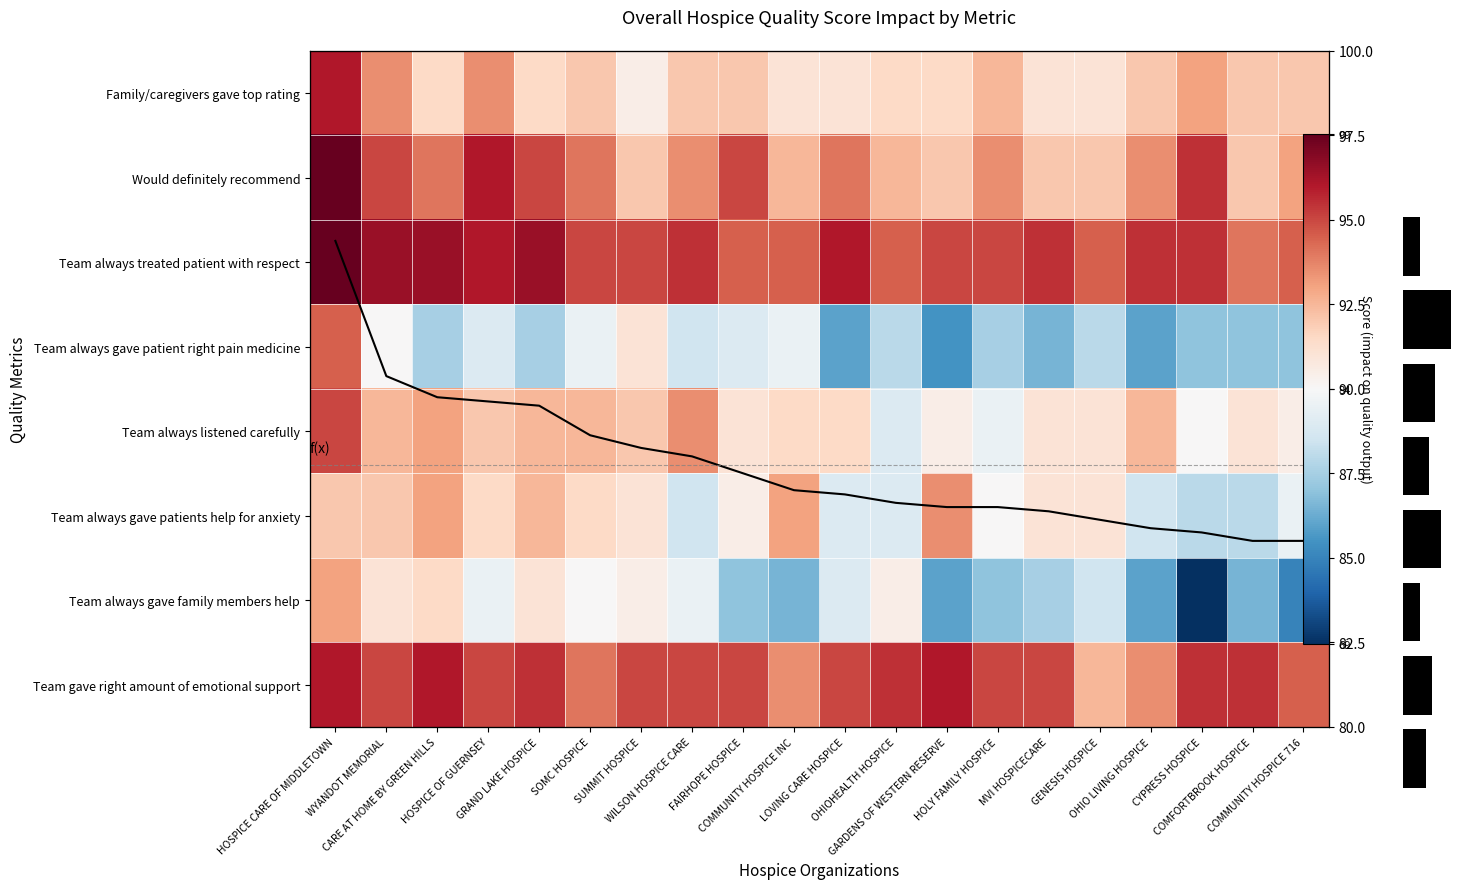

Which series has the largest total across all categories?

Team always treated patient with respect